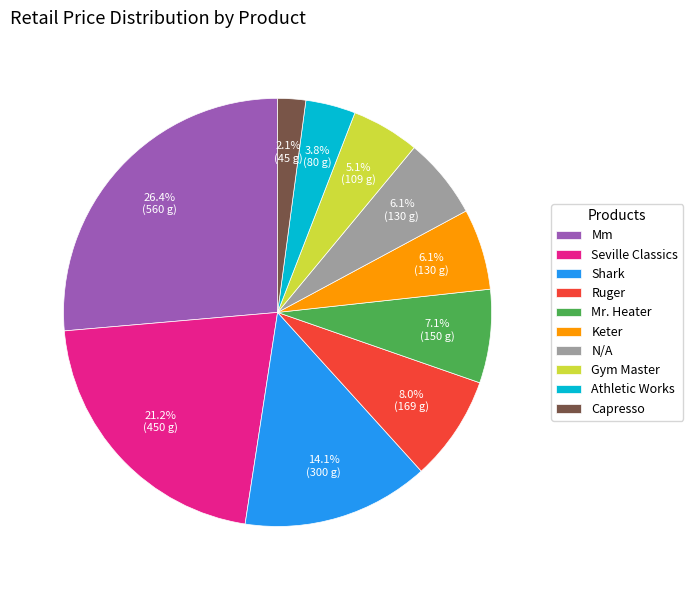

Is it true that Keter is 6% of the pie?

True